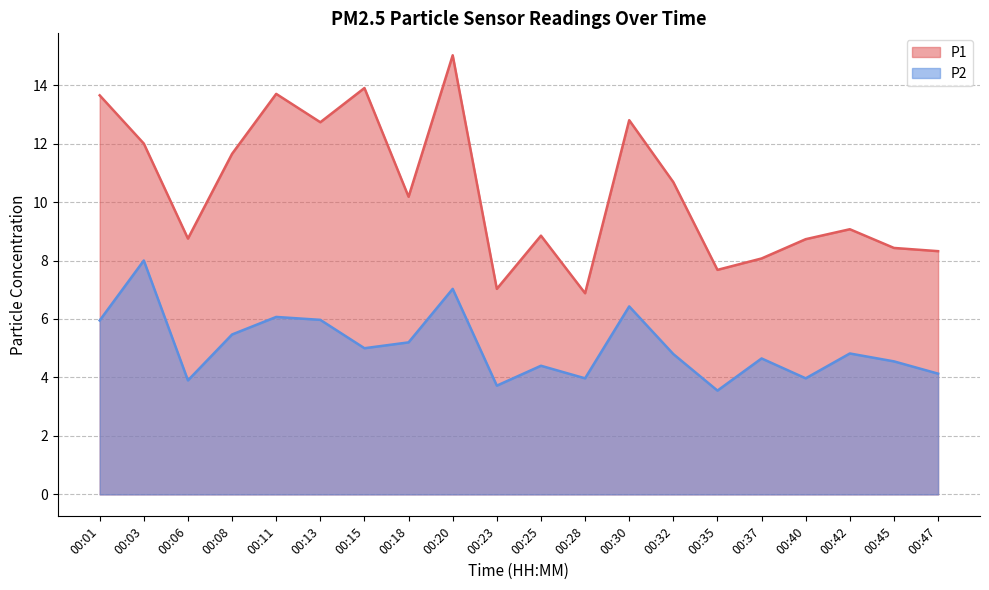

What is the difference between the second highest and second lowest values in the P1 series?

6.9